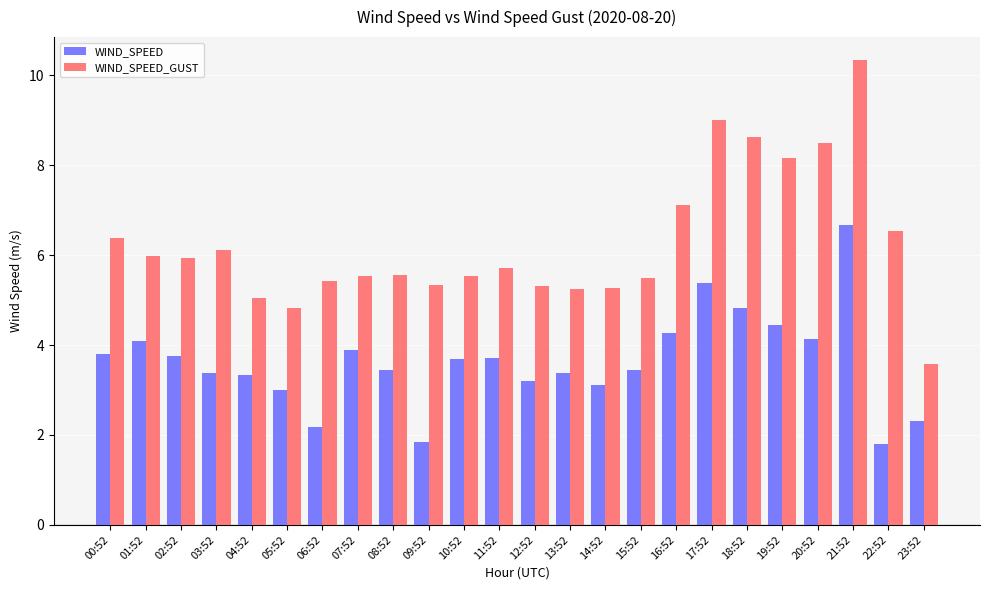

What is the sum of all WIND_SPEED_GUST values?

150.6